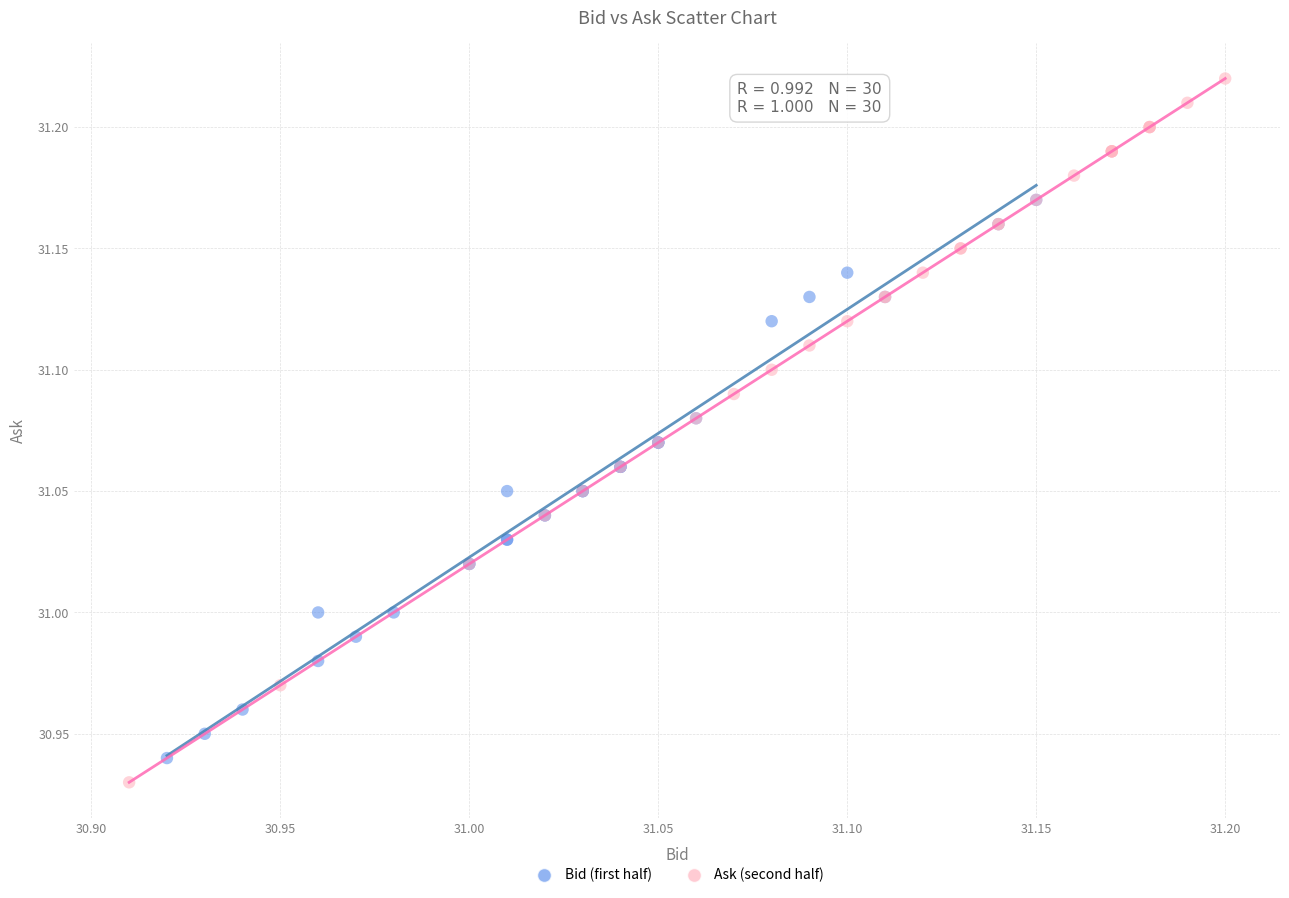

Which series has the widest spread of Y values?

Ask (second half)